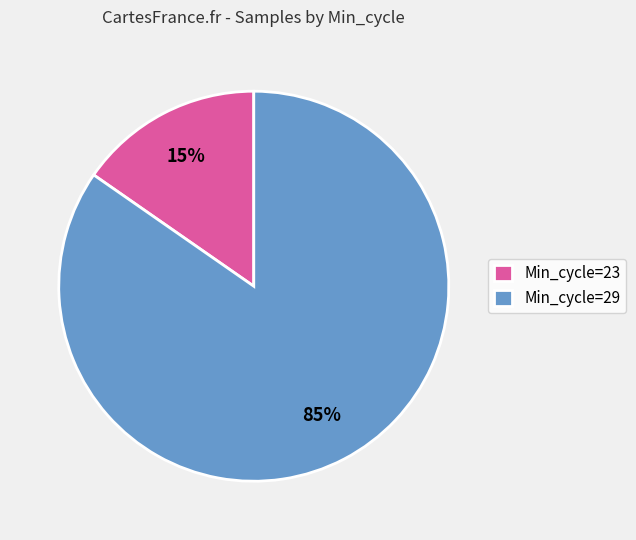

To the nearest percent, what portion does Min_cycle=23 represent?

15%